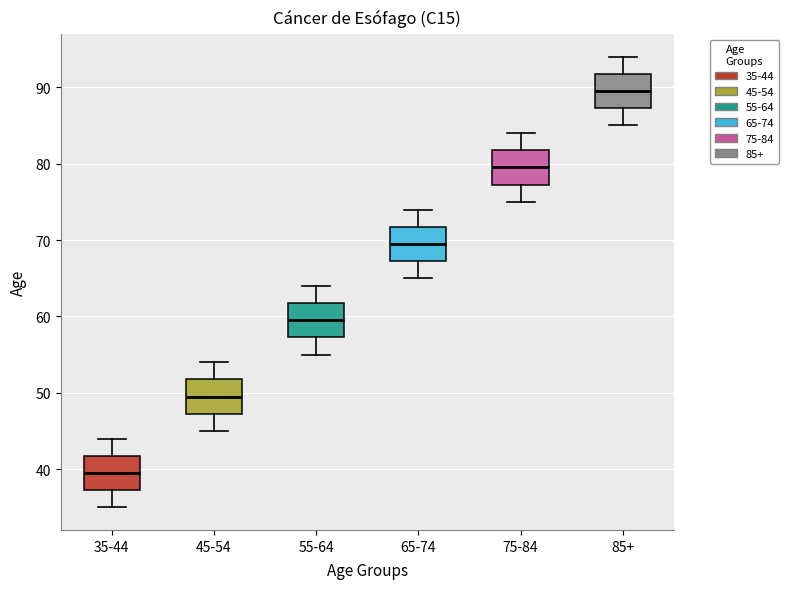

Which box's median line is the highest?

85+